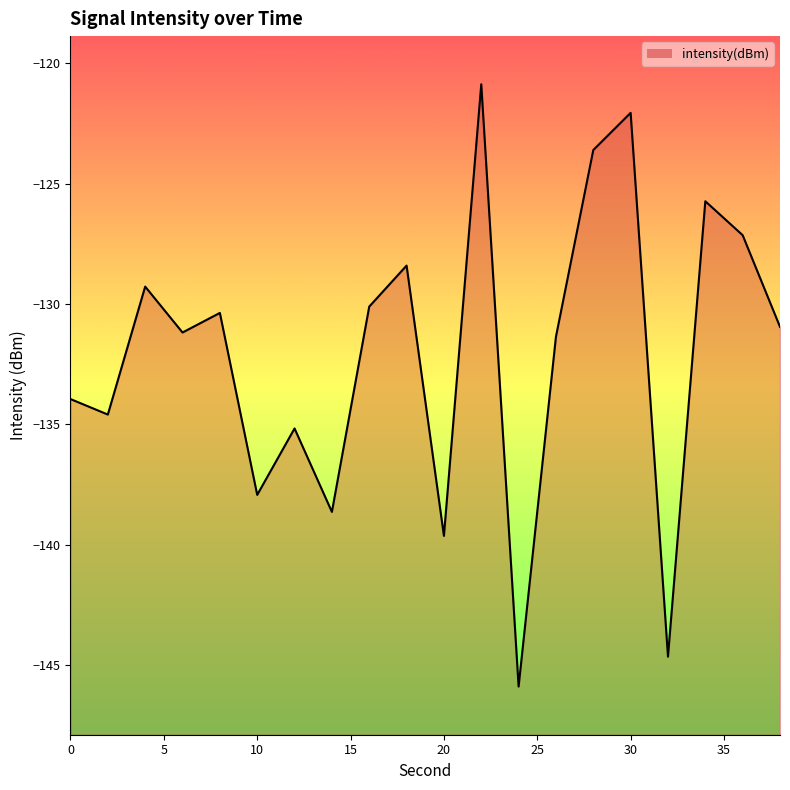

What is the greatest value displayed?

-120.9